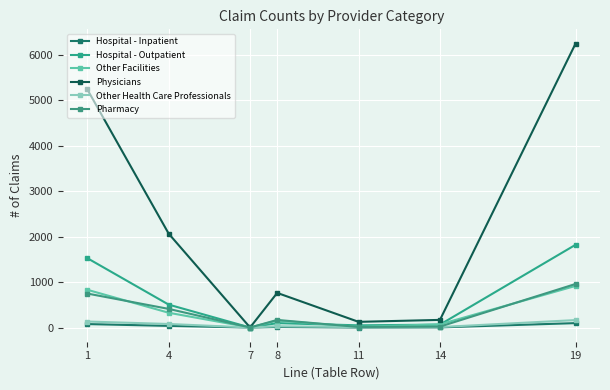

What is the value of the Other Facilities point at the 6th from the left?

70